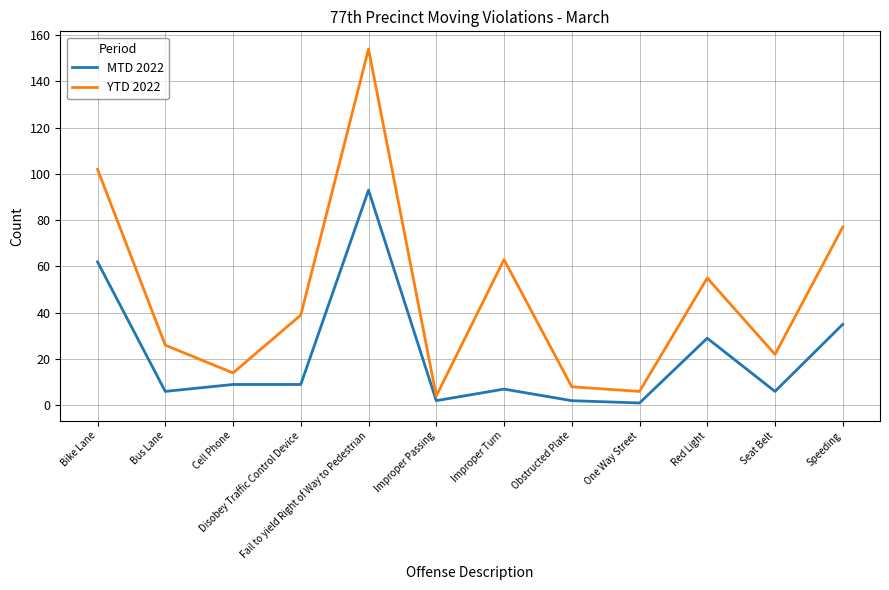

At which label does YTD 2022 first exceed 39?

Bike Lane